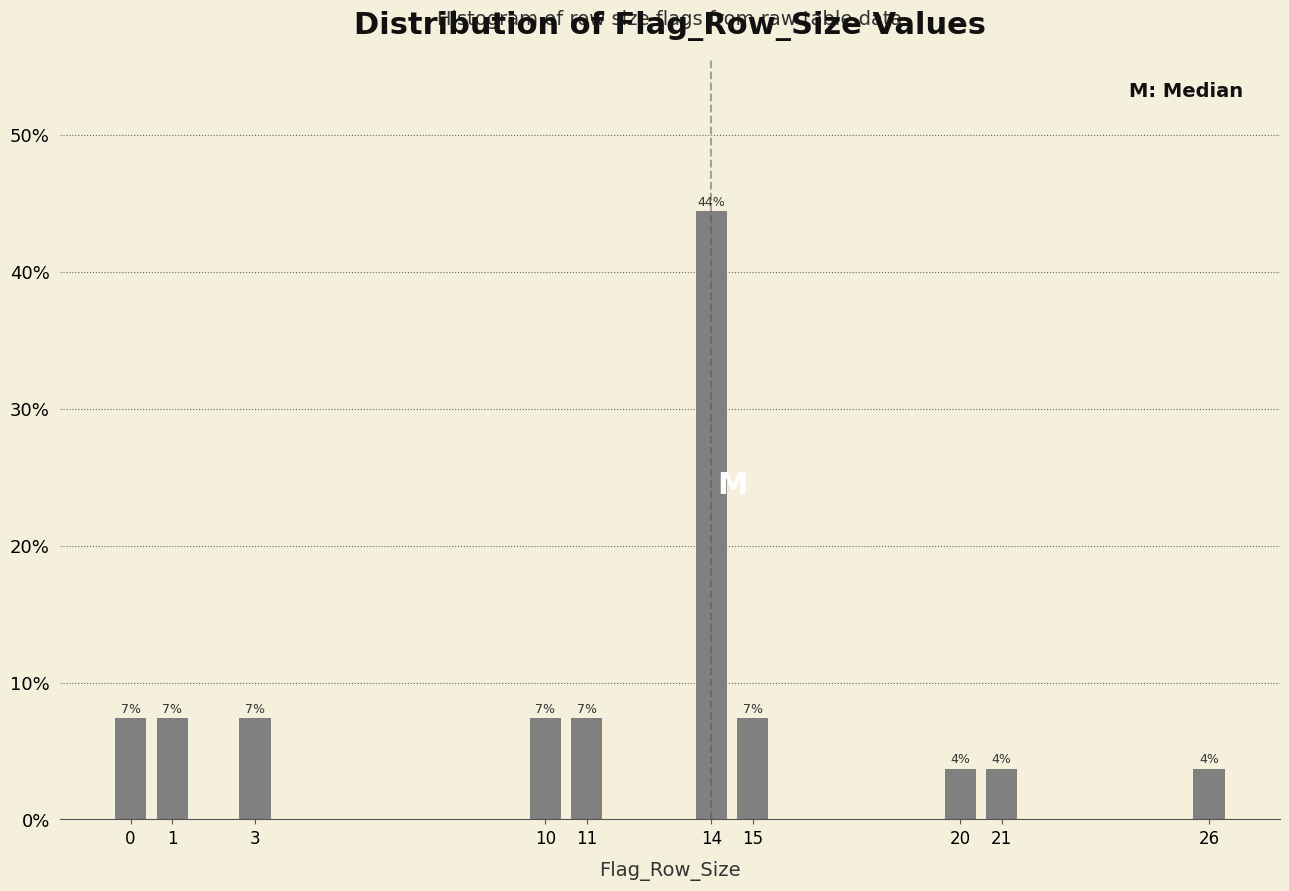

Does the chart contain any negative values?

No